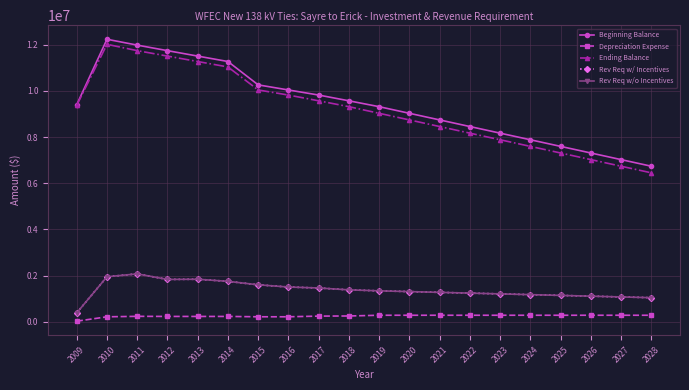

Does the chart have visible grid lines?

Yes